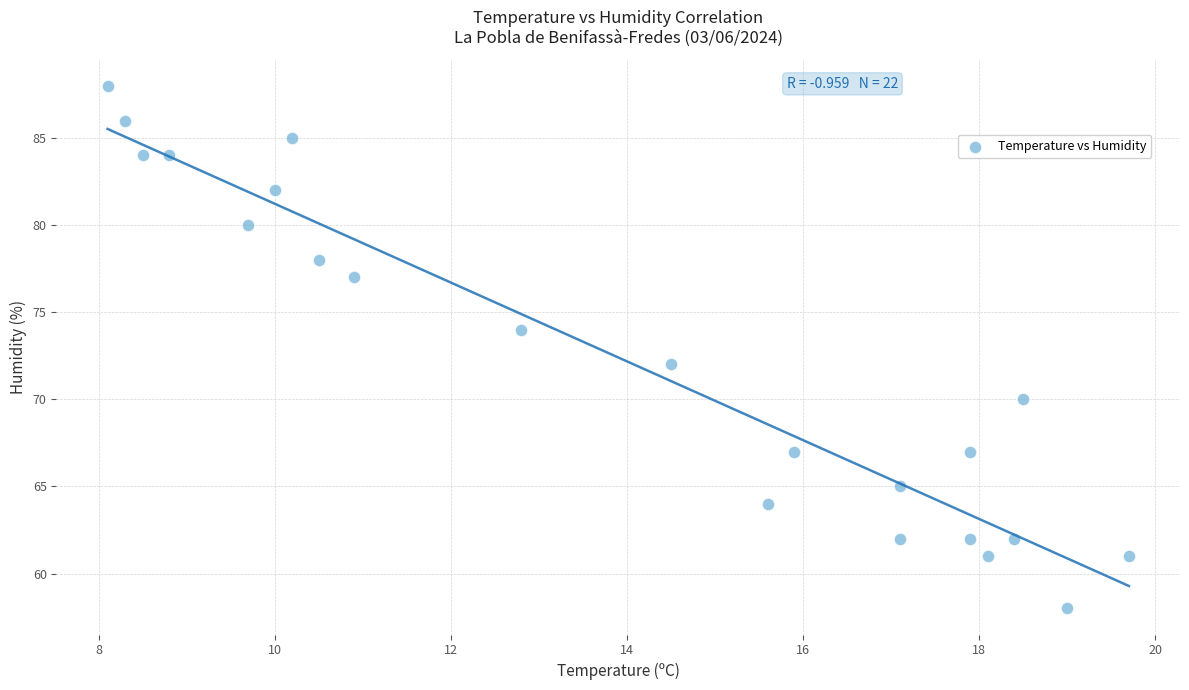

What is the range of Y values (max minus min)?

30